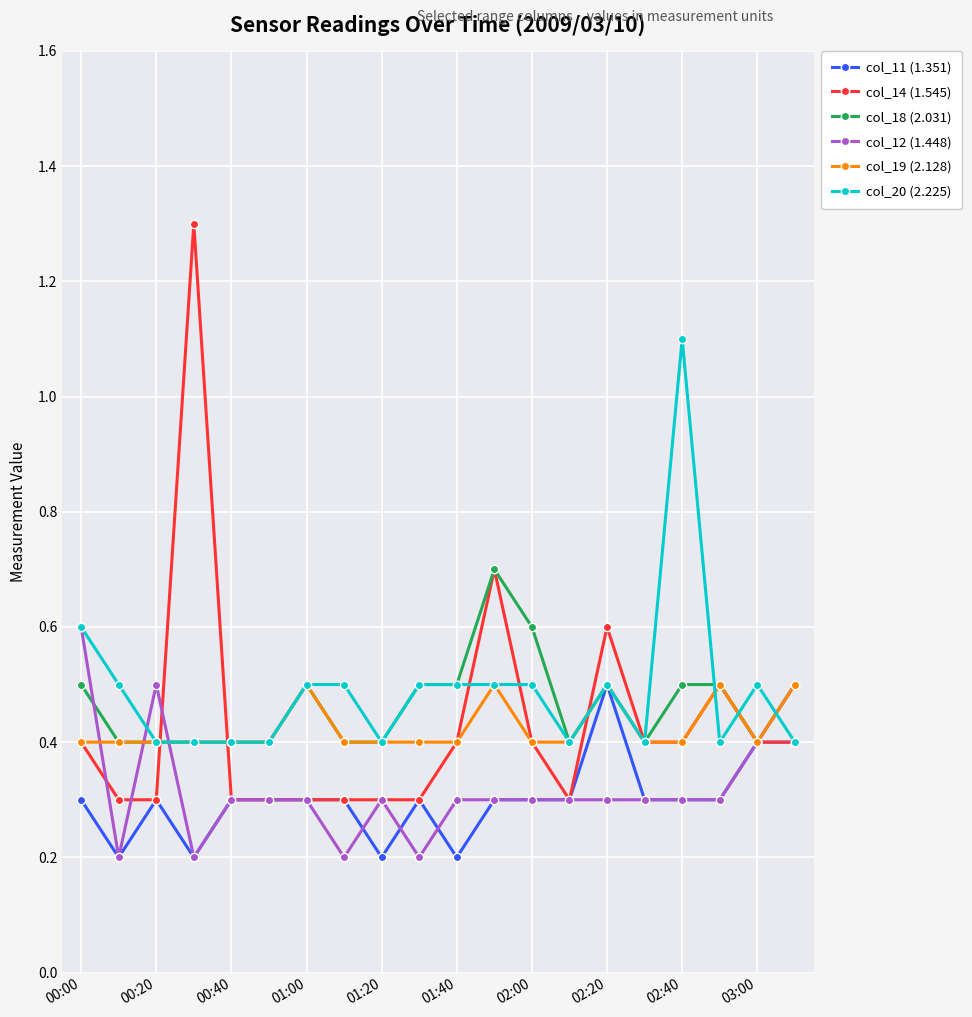

Count the col_12 (1.448) values in the range 0 to 1.

20